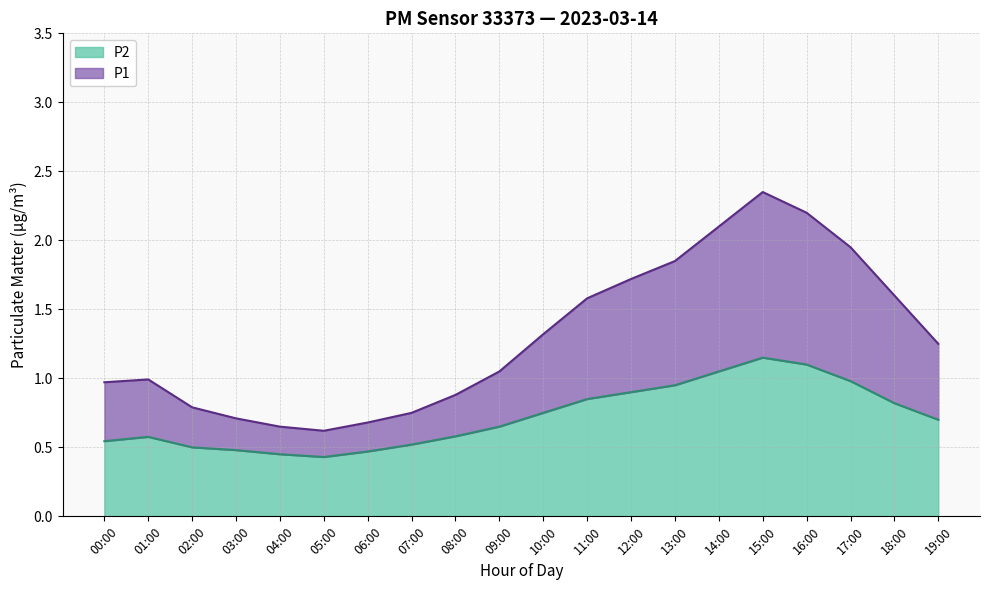

What position from the right is 04:00?

16